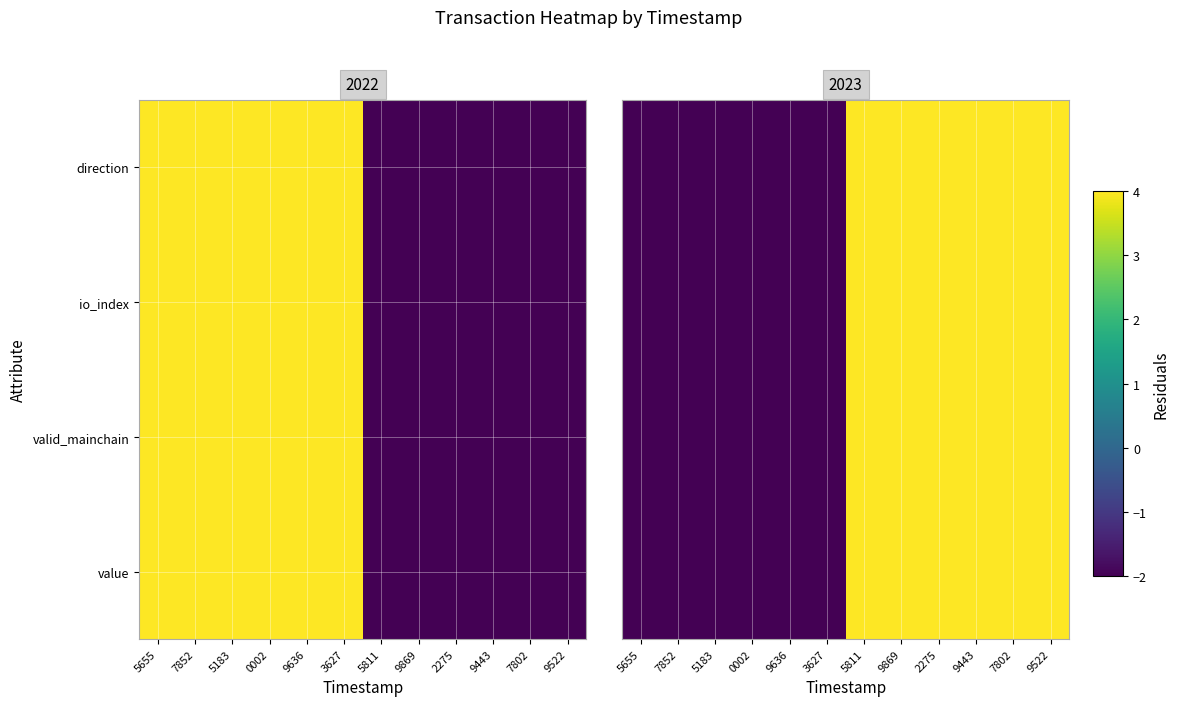

What is the sum of all direction values?

12